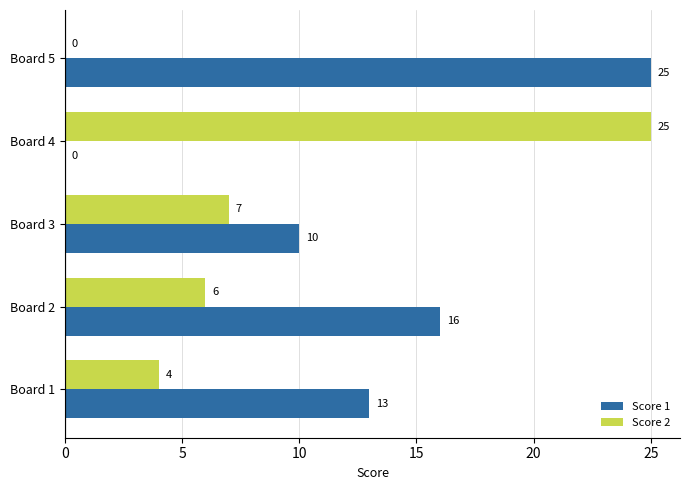

The value of Score 1 at Board 5 is 25. True or false?

True